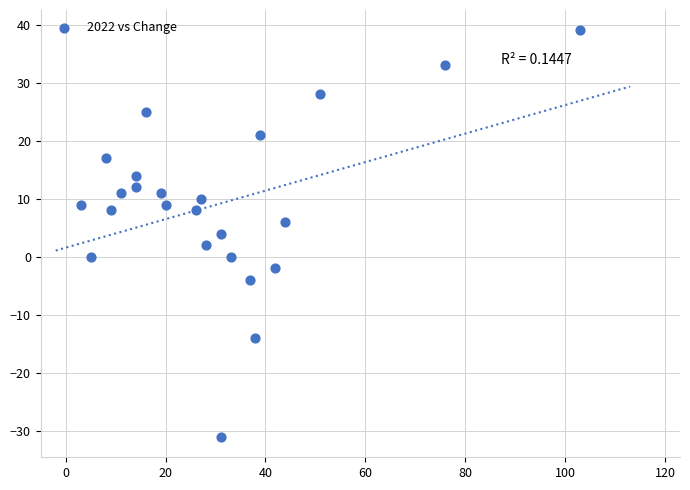

List the coordinates of all points as (X, Y) pairs, reading left to right.

(3, 9)  (5, 0)  (8, 17)  (9, 8)  (11, 11)  (14, 12)  (14, 14)  (16, 25)  (19, 11)  (20, 9)  (26, 8)  (27, 10)  (28, 2)  (31, 4)  (31, -31)  (33, 0)  (37, -4)  (38, -14)  (39, 21)  (42, -2)  (44, 6)  (51, 28)  (76, 33)  (103, 39)